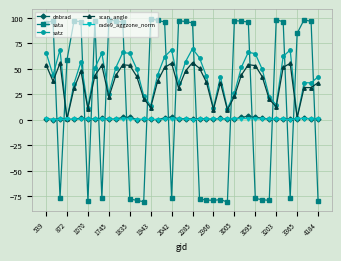

True or false: sata and rade9_aggzone_norm cross at least once.

True